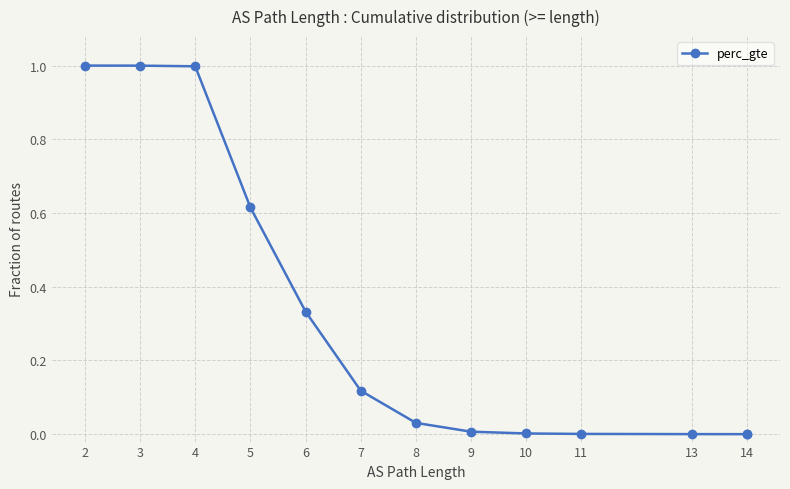

At which category does the chart reach its peak across all series?

2